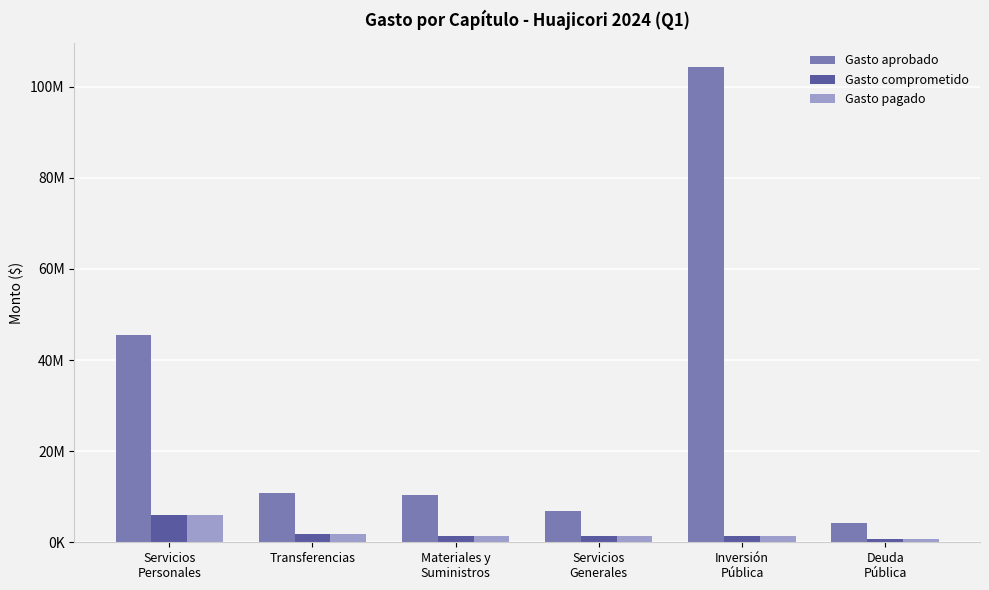

What are all the series names shown in the legend?

Gasto aprobado, Gasto comprometido, Gasto pagado